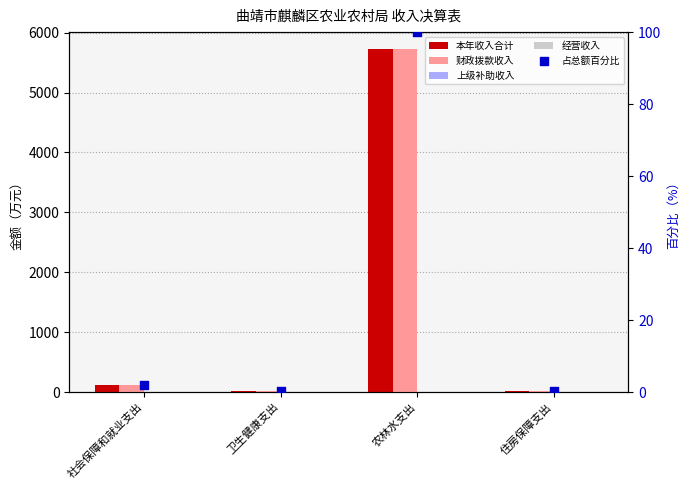

What are all the series names shown in the legend?

本年收入合计, 财政拨款收入, 上级补助收入, 经营收入, 占总额百分比